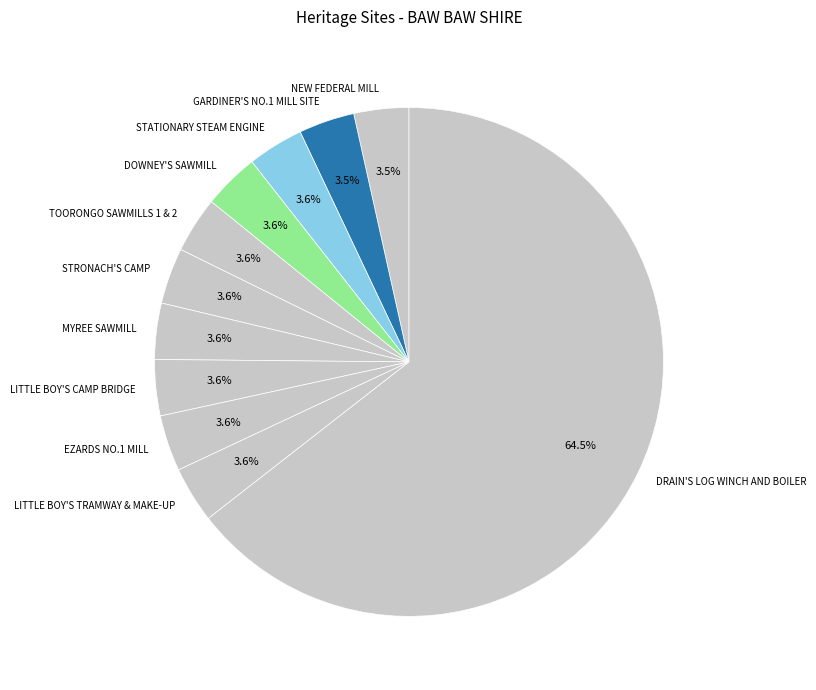

Combined, what portion of the pie is GARDINER'S NO.1 MILL SITE and LITTLE BOY'S CAMP BRIDGE?

7.1%